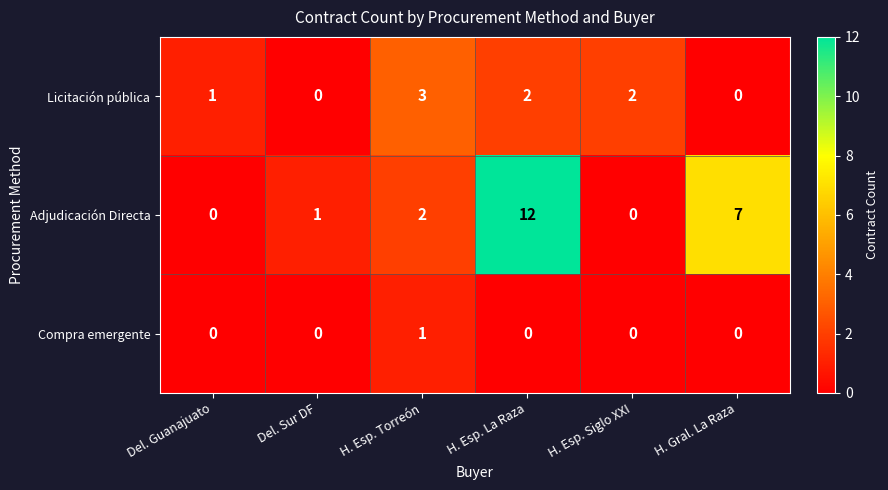

The value of Compra emergente at Del. Guanajuato is 0. True or false?

True